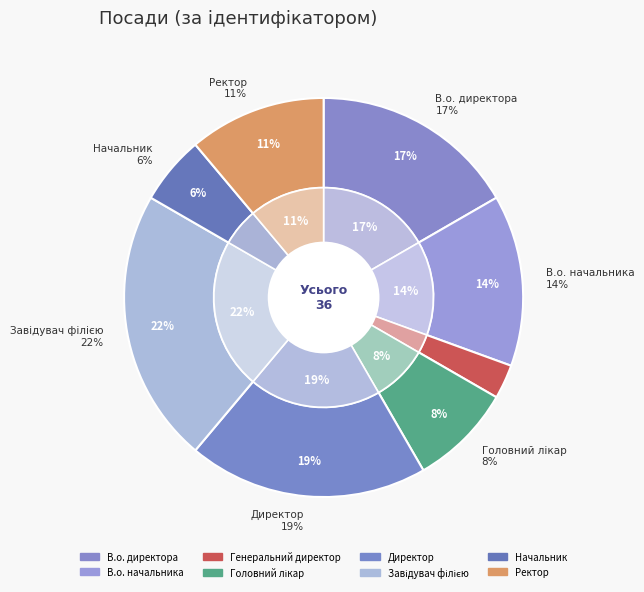

What is the ratio of the value at Завідувач філією to the value at В.о. начальника?

1.6